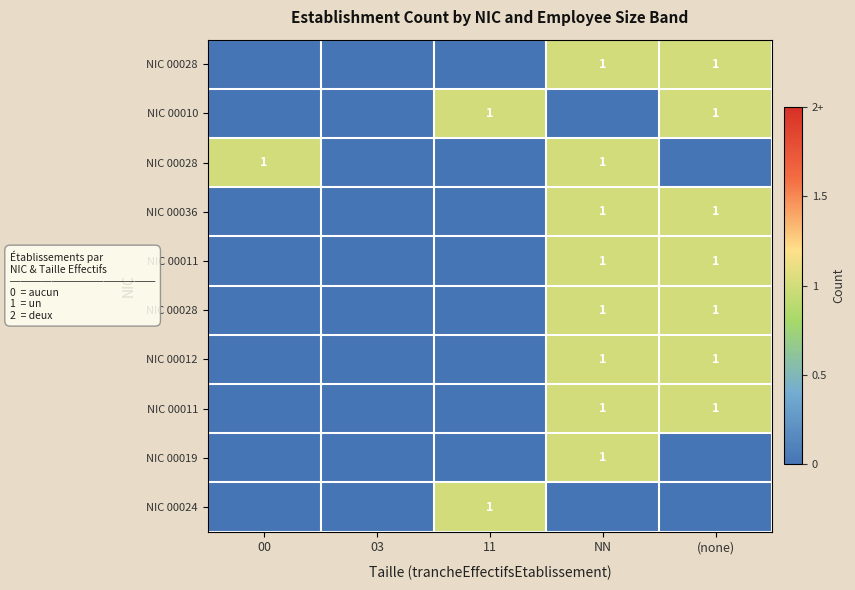

At how many categories does at least one series exceed 0?

4